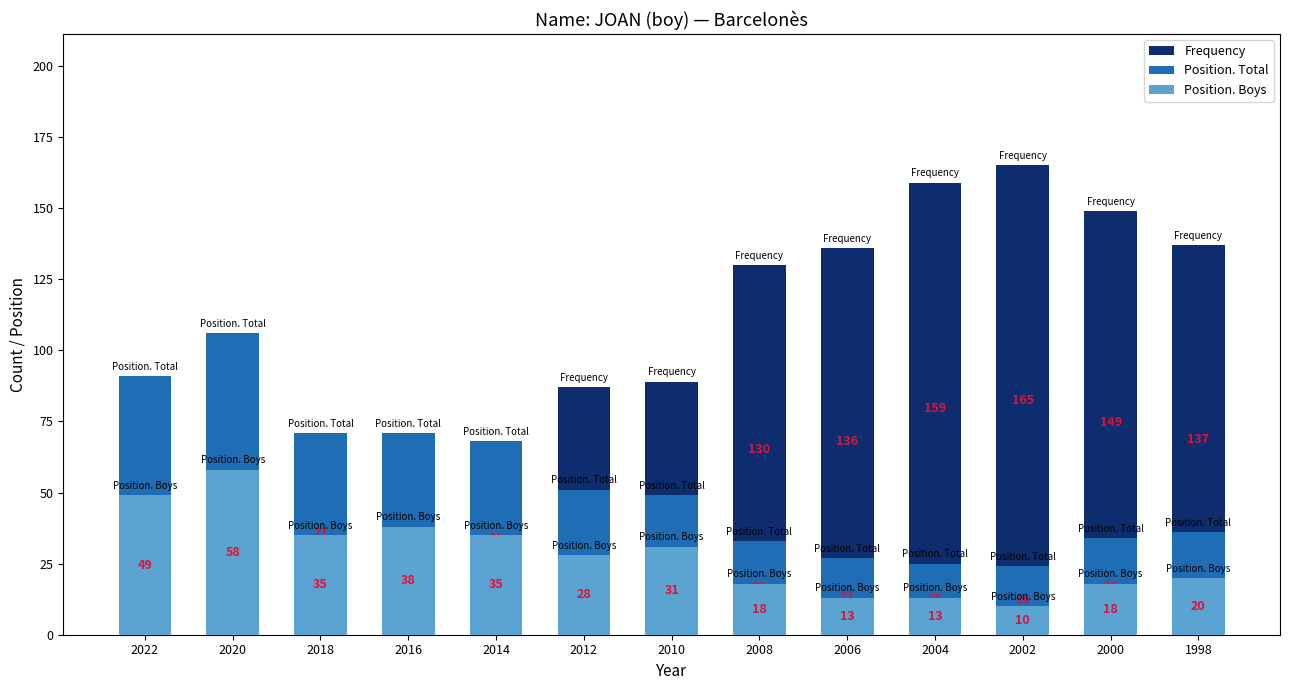

What is the spread (max minus min) of values at 2006?

123